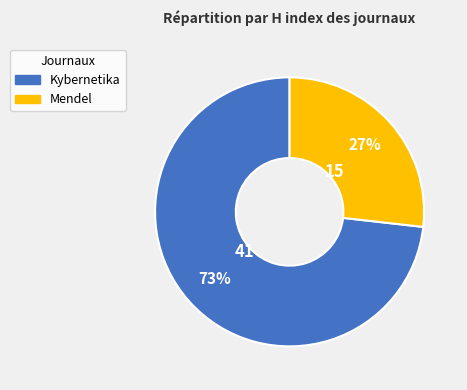

Combined, do Kybernetika and Mendel account for over 50%?

Yes